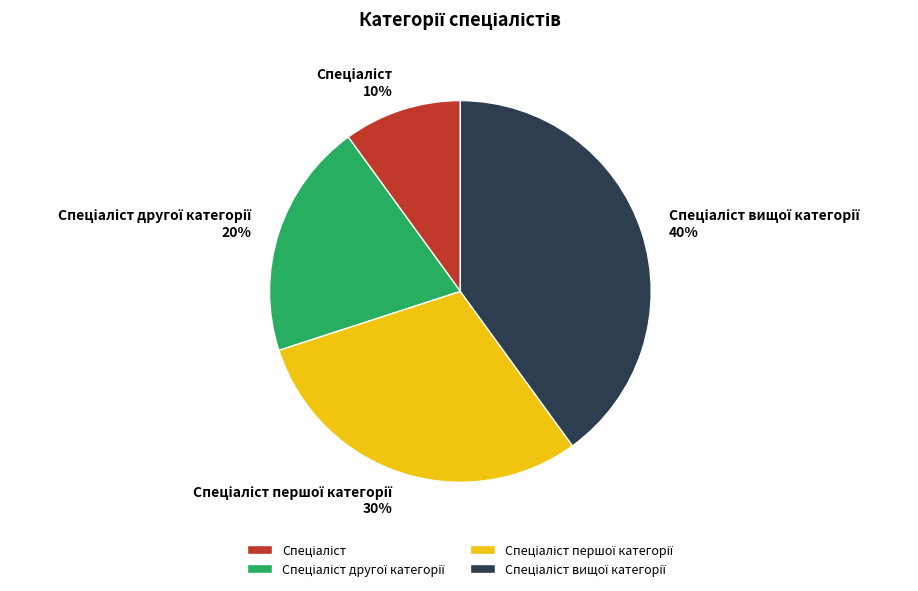

Is there any slice that represents more than half of the pie?

No